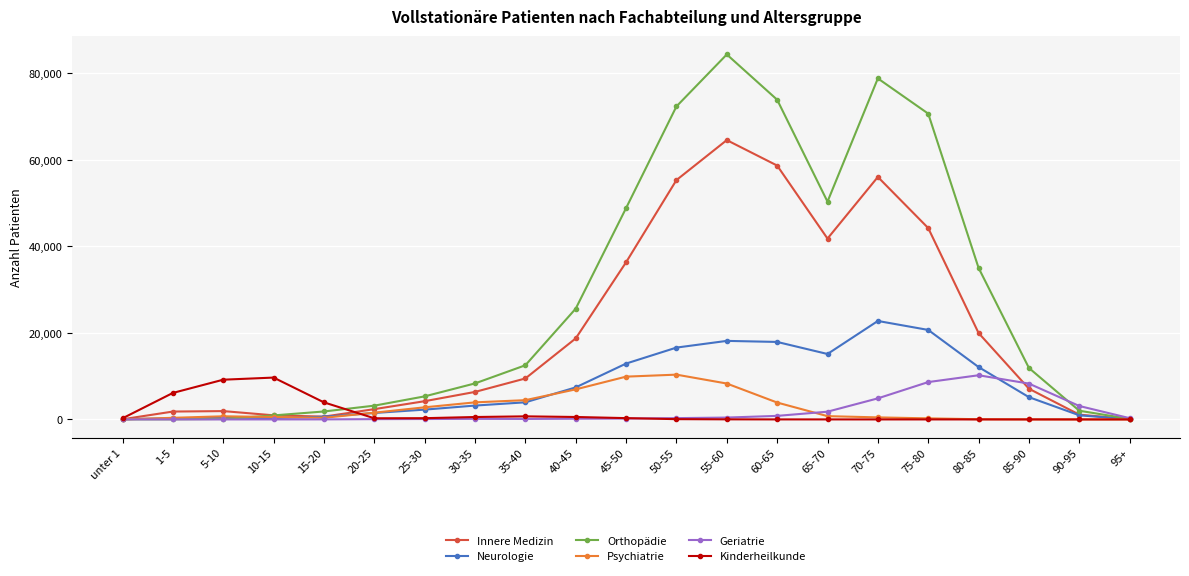

At which category does the chart reach its peak across all series?

55-60